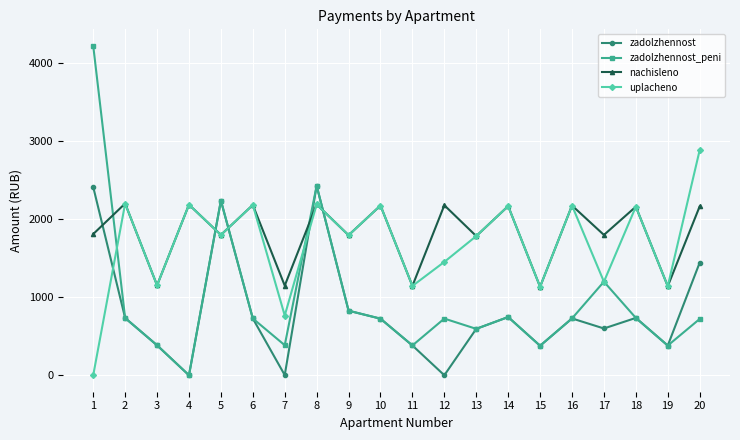

How many data points in zadolzhennost_peni are less than 726?

10